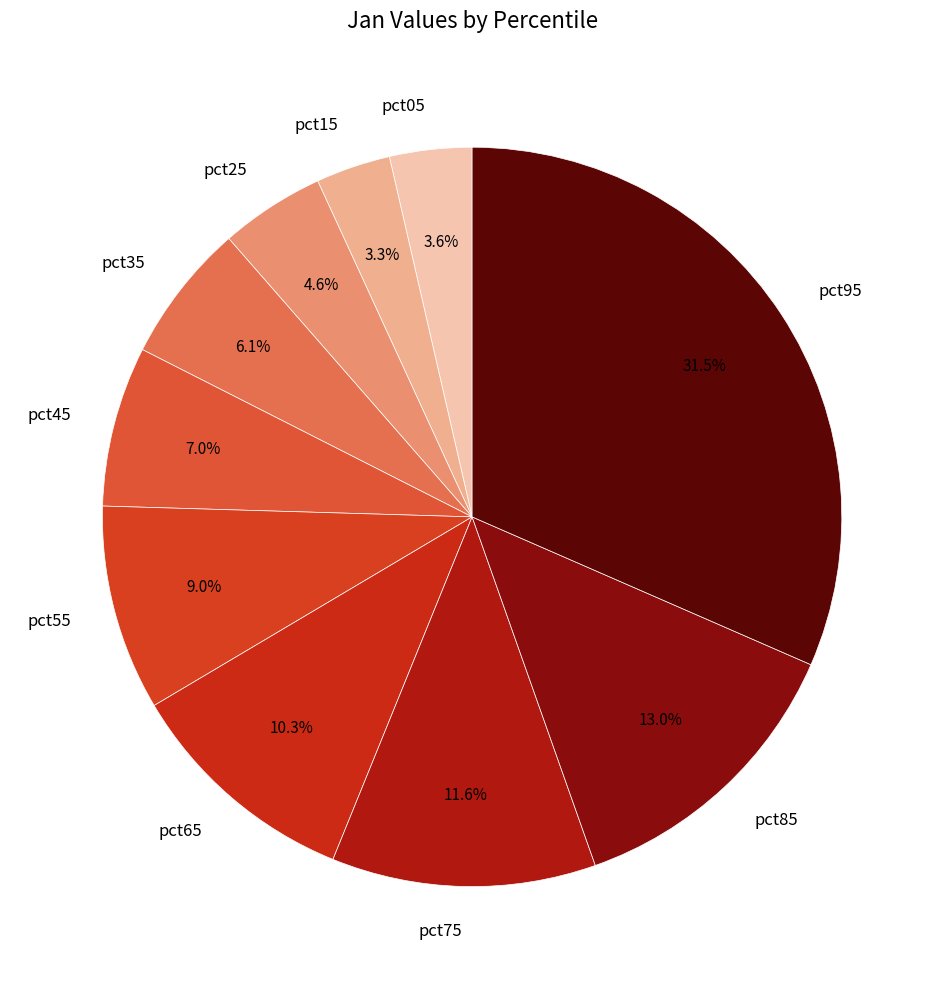

What portion of the pie excludes pct15?

96.7%